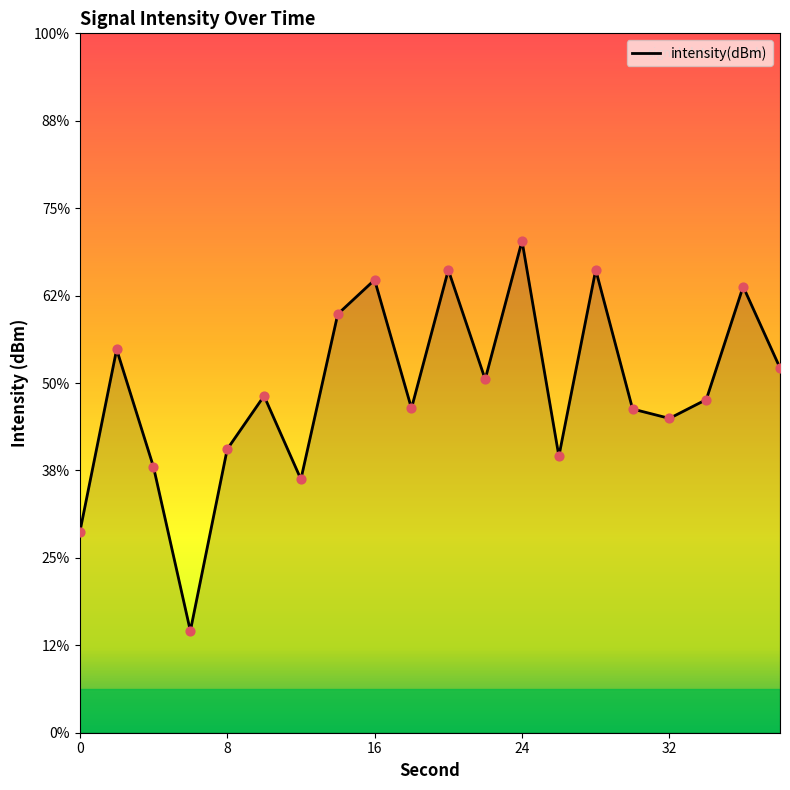

What is the change in value from 24 to 36?

-2.6